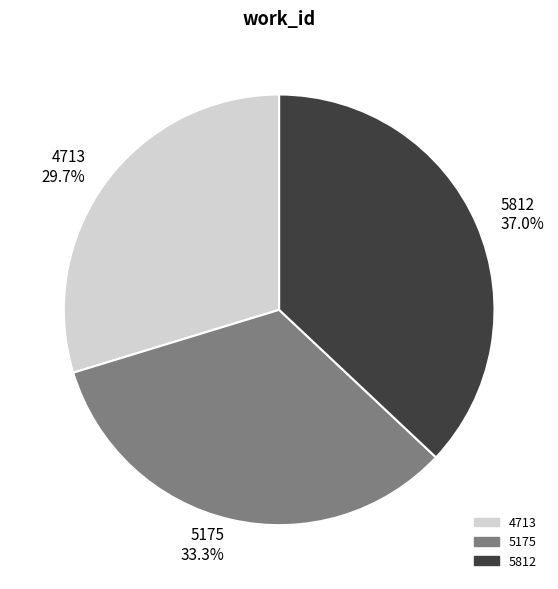

Is 4713 the majority of the pie?

No